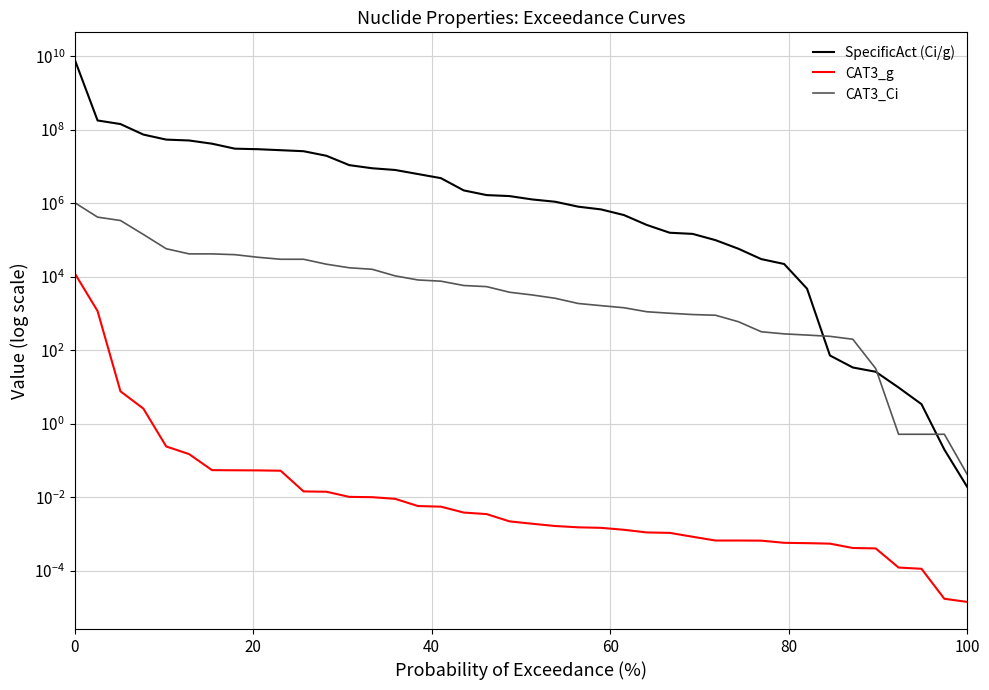

What is the highest value of the SpecificAct (Ci/g) series?

8180000000.0